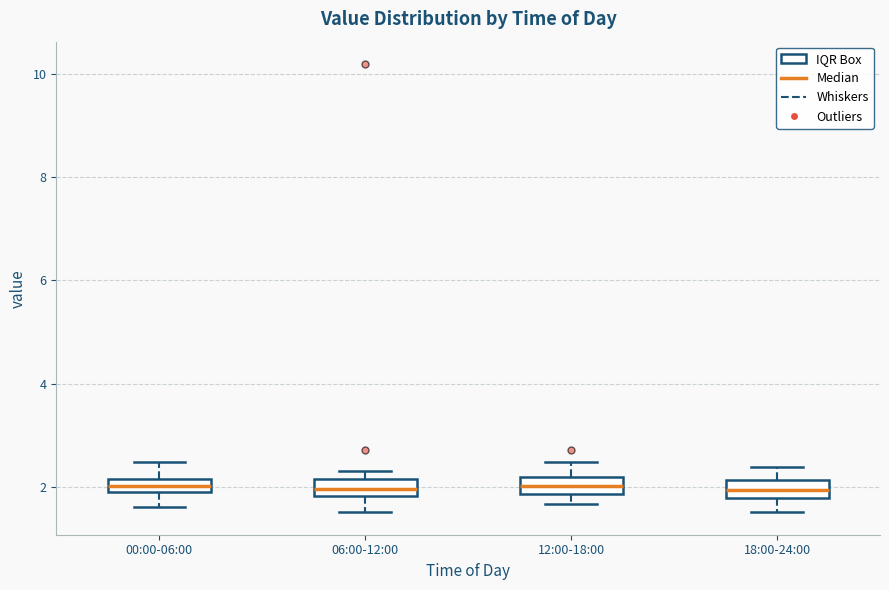

Where does the lower whisker of the box for 00:00-06:00 end on the y-axis? The values are not printed on the chart, so give them approximately, as read against the axis.

1.6